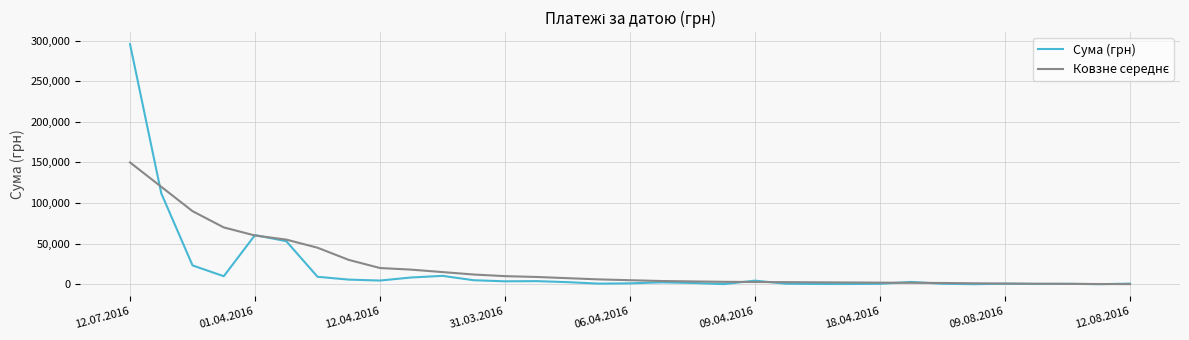

What is the greatest value displayed?

295638.6